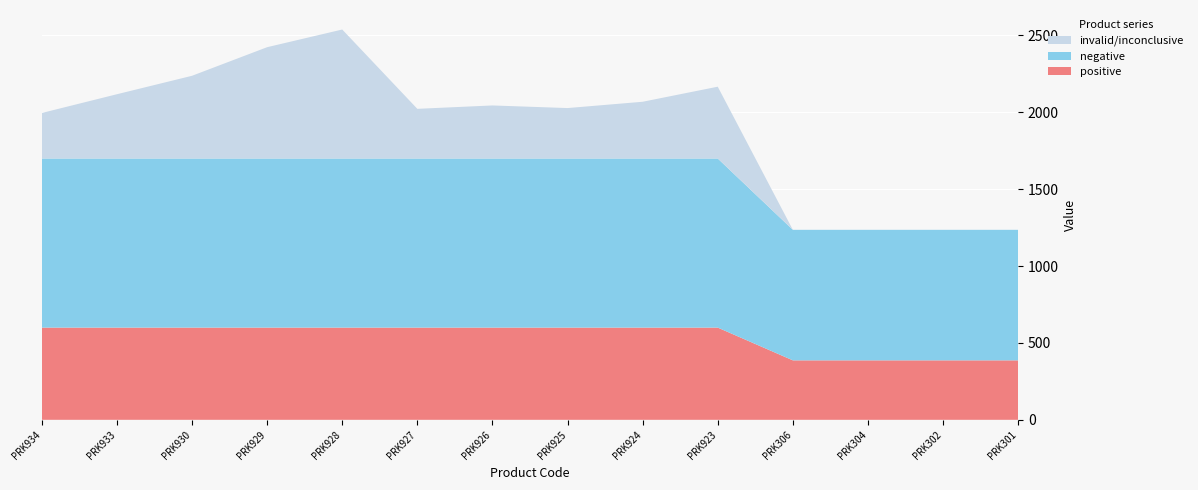

Reading right to left, transcribe all the data shown in this chart.

positive: PRK301=386.9	PRK302=386.9	PRK304=386.9	PRK306=386.9	PRK923=599.9	PRK924=599.9	PRK925=599.9	PRK926=599.9	PRK927=599.9	PRK928=599.9	PRK929=599.9	PRK930=599.9	PRK933=599.9	PRK934=599.9
negative: PRK301=849.0	PRK302=849.0	PRK304=849.0	PRK306=849.0	PRK923=1100.0	PRK924=1100.0	PRK925=1100.0	PRK926=1100.0	PRK927=1100.0	PRK928=1100.0	PRK929=1100.0	PRK930=1100.0	PRK933=1100.0	PRK934=1100.0
invalid/inconclusive: PRK301=0.0	PRK302=0.0	PRK304=0.0	PRK306=0.0	PRK923=467.0	PRK924=369.0	PRK925=328.0	PRK926=345.0	PRK927=323.0	PRK928=839.0	PRK929=724.0	PRK930=538.0	PRK933=418.0	PRK934=296.0